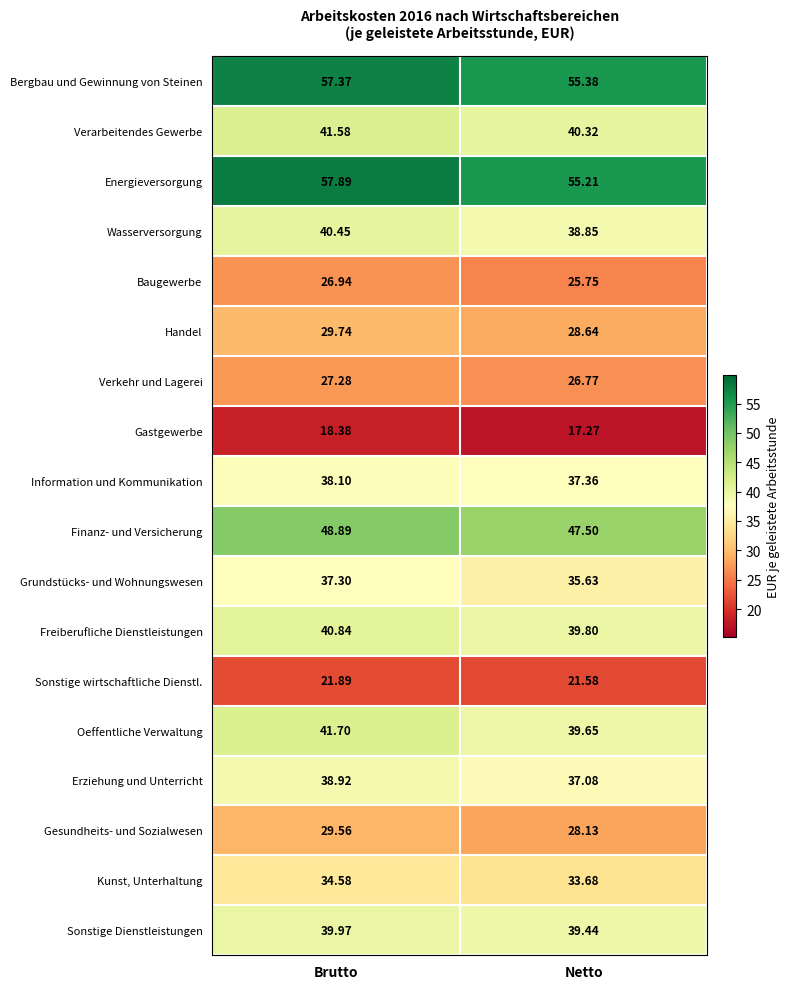

List the series in order of their peak value, lowest first.

Gastgewerbe, Sonstige wirtschaftliche Dienstl., Baugewerbe, Verkehr und Lagerei, Gesundheits- und Sozialwesen, Handel, Kunst, Unterhaltung, Grundstücks- und Wohnungswesen, Information und Kommunikation, Erziehung und Unterricht, Sonstige Dienstleistungen, Wasserversorgung, Freiberufliche Dienstleistungen, Verarbeitendes Gewerbe, Oeffentliche Verwaltung, Finanz- und Versicherung, Bergbau und Gewinnung von Steinen, Energieversorgung